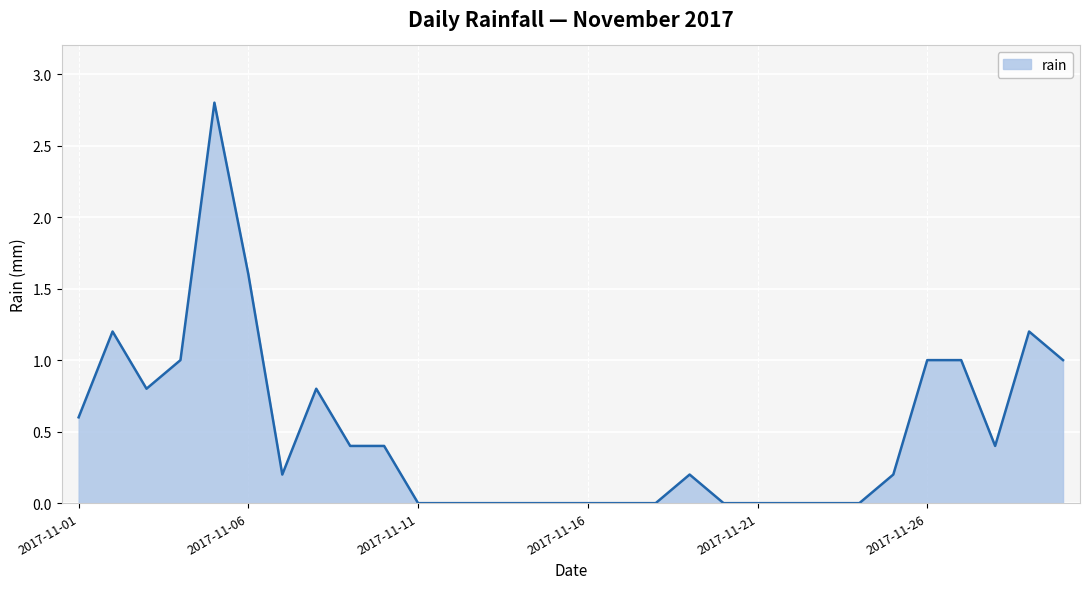

Does the chart display data point markers on the line(s)?

No